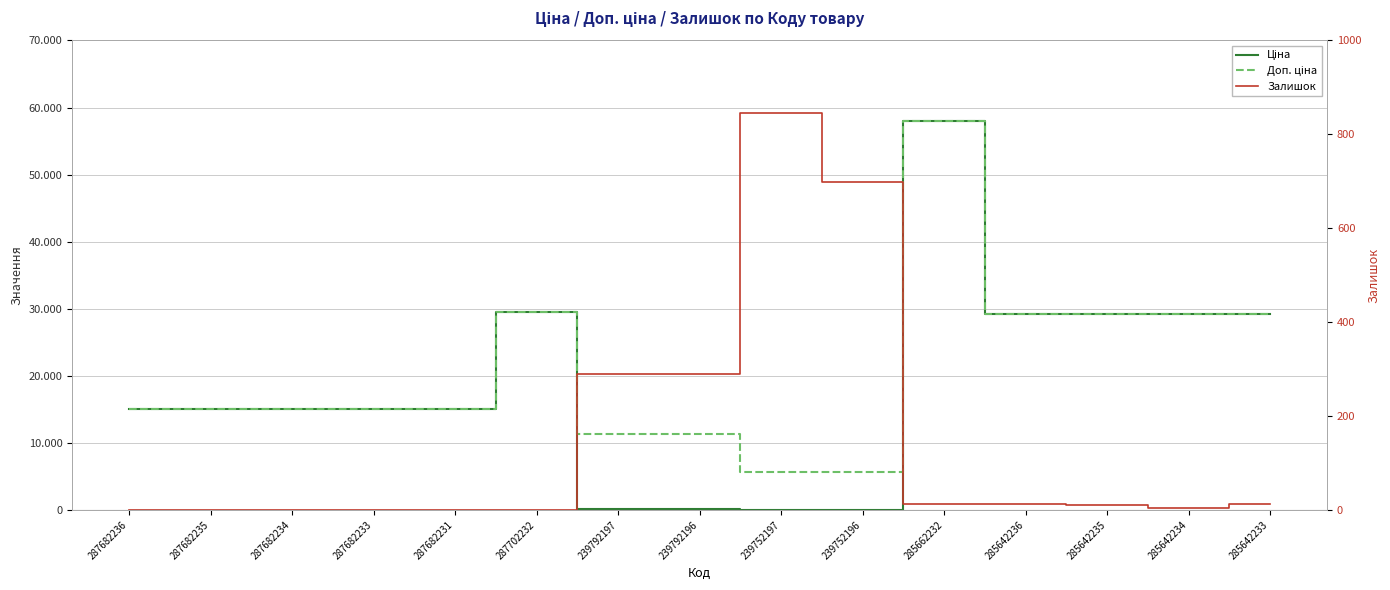

True or false: Залишок has more than 1 points higher than both neighbors.

False